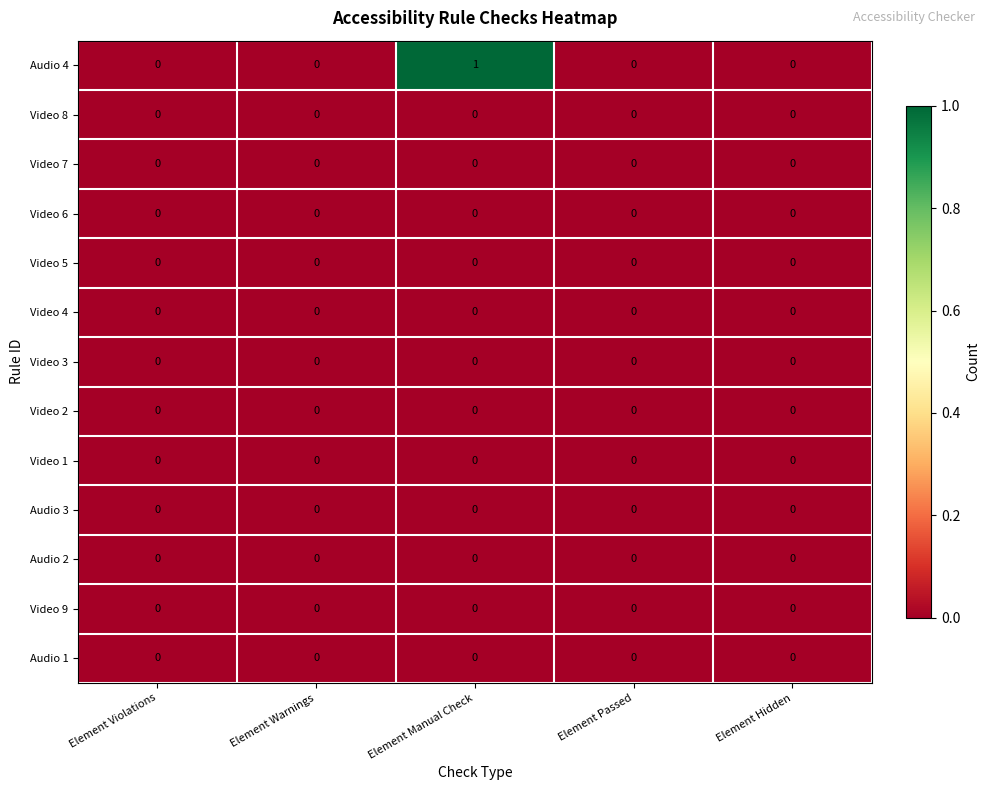

The Audio 4 series shows 0 at Element Violations. True or false?

True